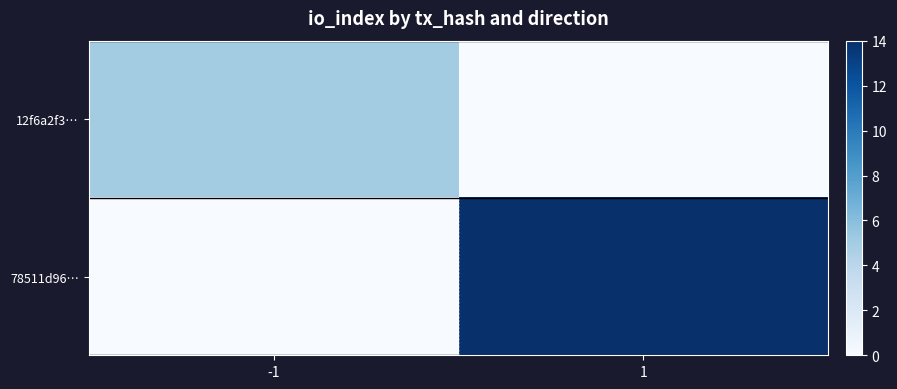

List the series in order of their overall mean, lowest first.

12f6a2f3…, 78511d96…